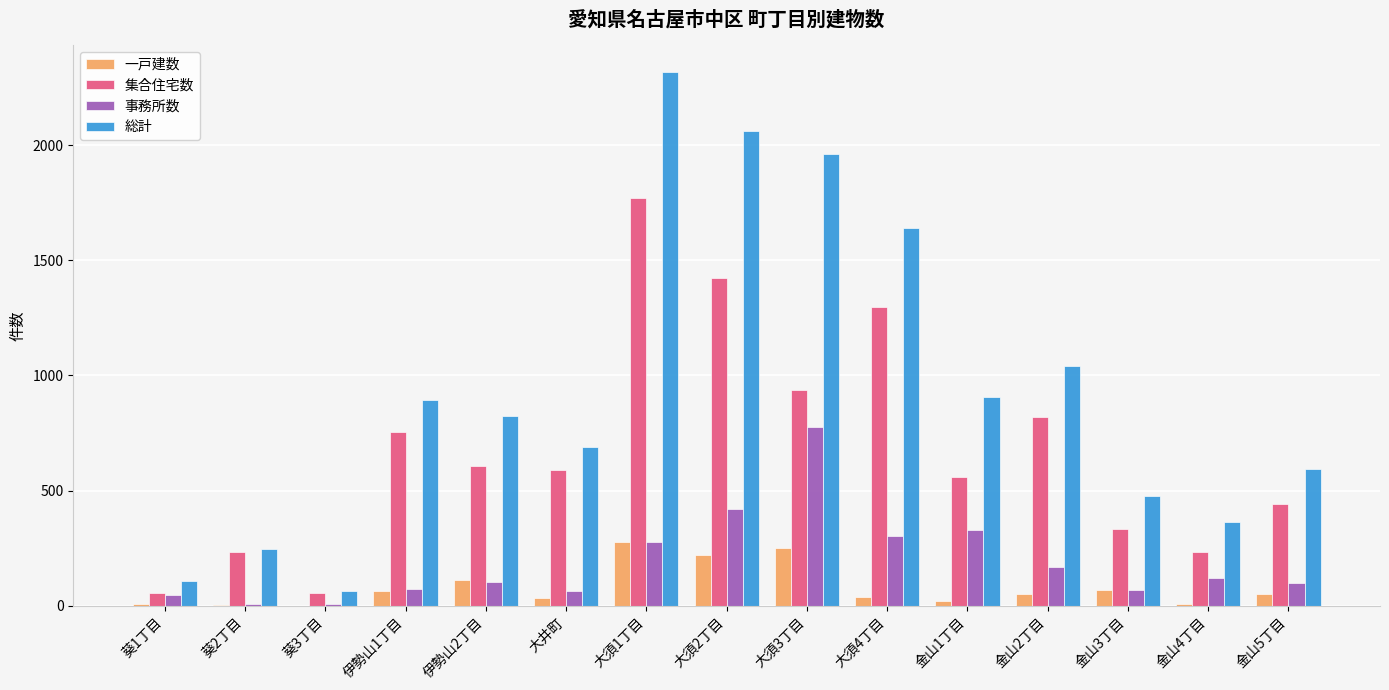

How many categories are shown in the chart?

15